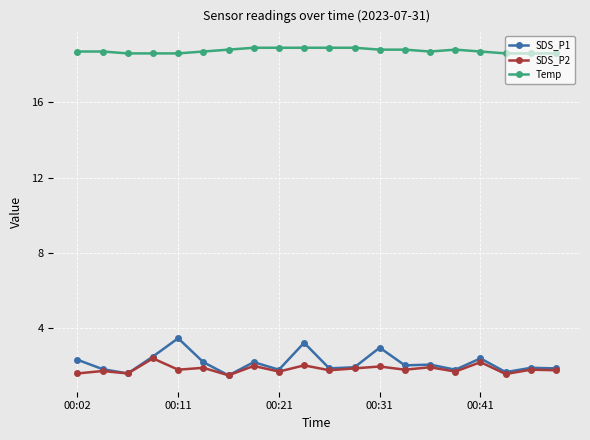

What is the minimum value for SDS_P1?

1.5